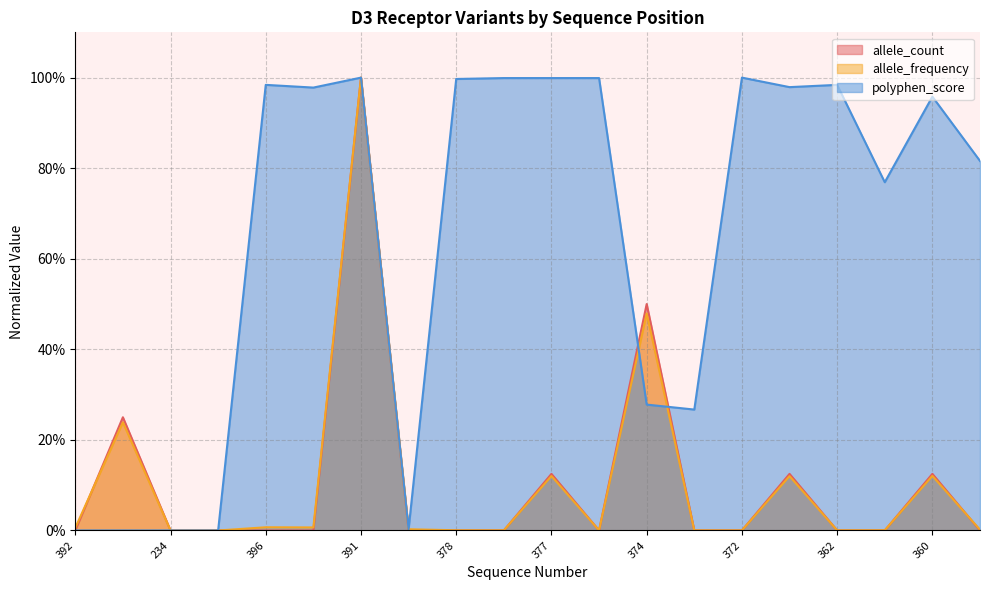

Is it true that allele_frequency equals 0.0 at 353?

True